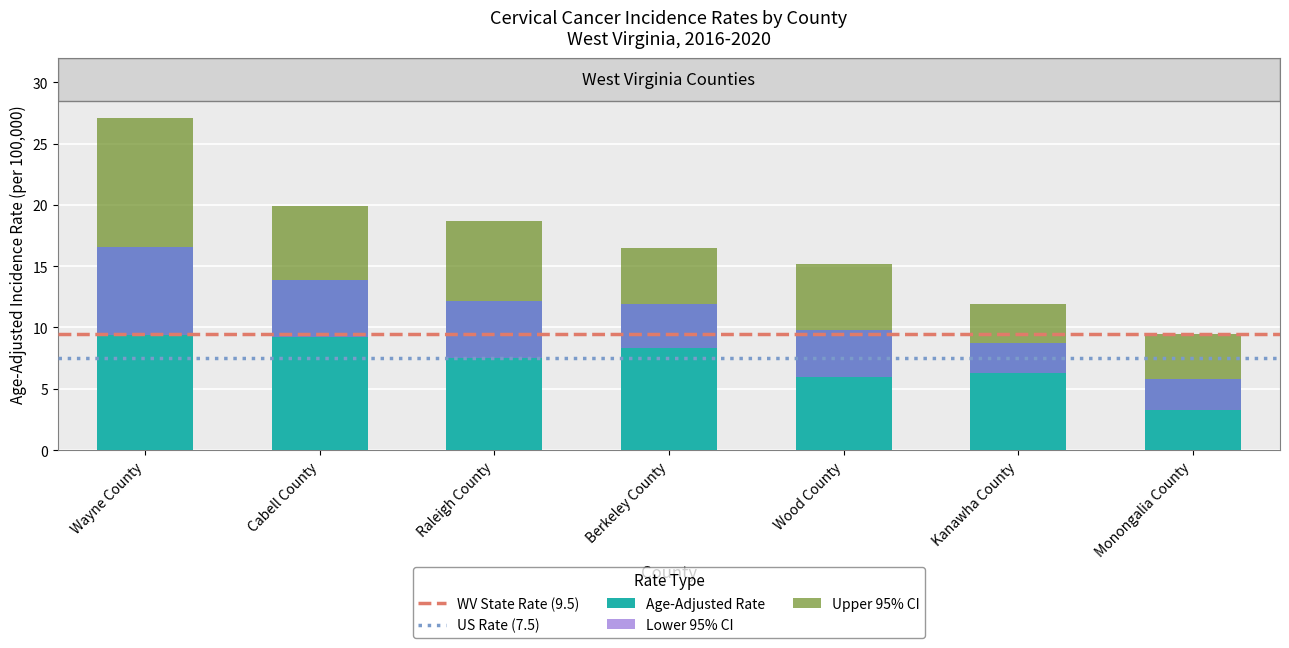

At which label does Lower 95% CI reach its peak?

Wayne County